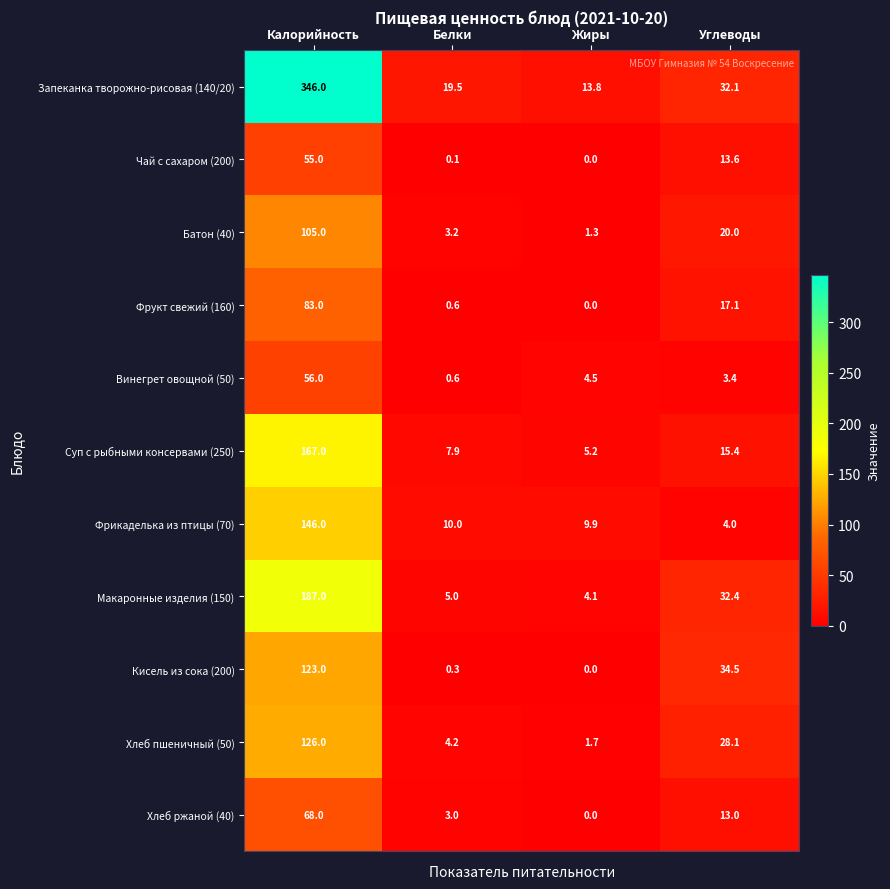

At which category is the sum across all series the highest?

Калорийность